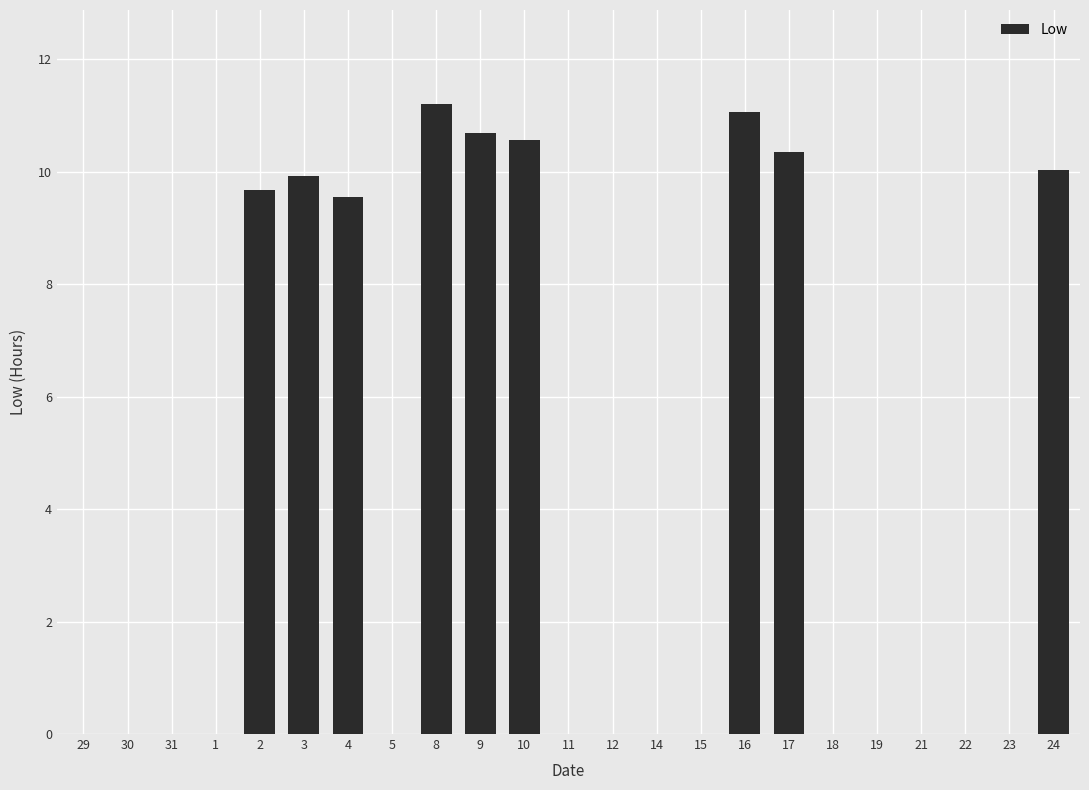

How many series are shown in this chart?

1